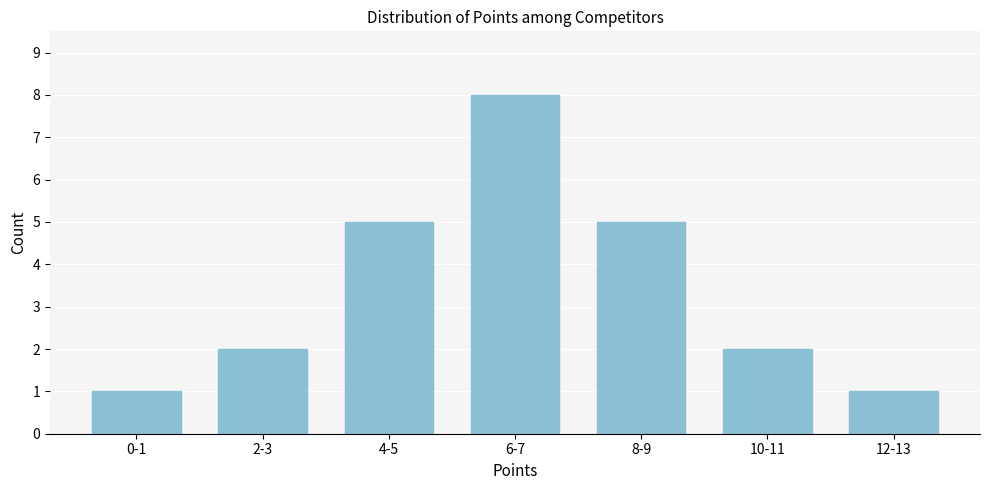

Reading left to right, list all the values displayed in this chart.

0-1=1	2-3=2	4-5=5	6-7=8	8-9=5	10-11=2	12-13=1